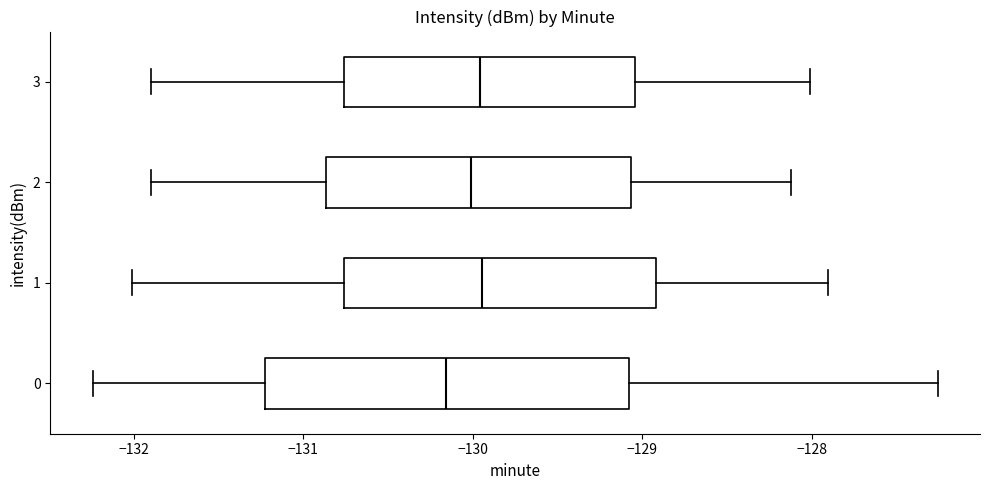

Which box has the furthest to the left median line?

0